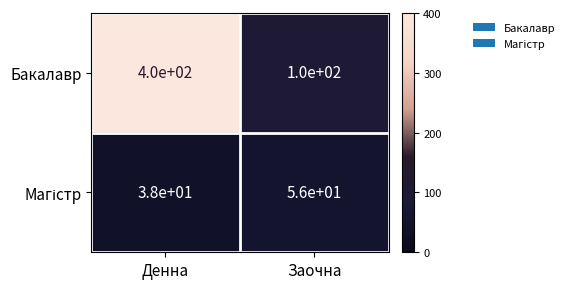

Which series has the largest total across all categories?

Бакалавр